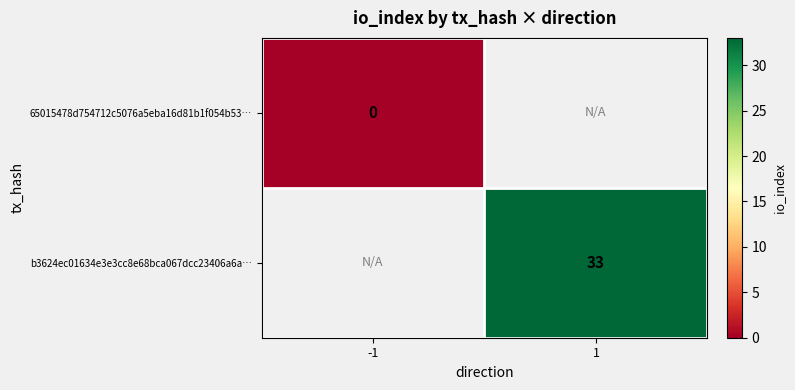

How many data points does each series have?

2